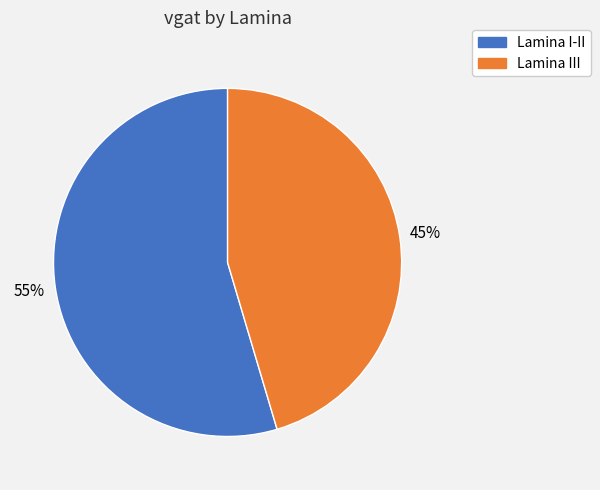

What is the smallest slice in the pie chart?

Lamina III